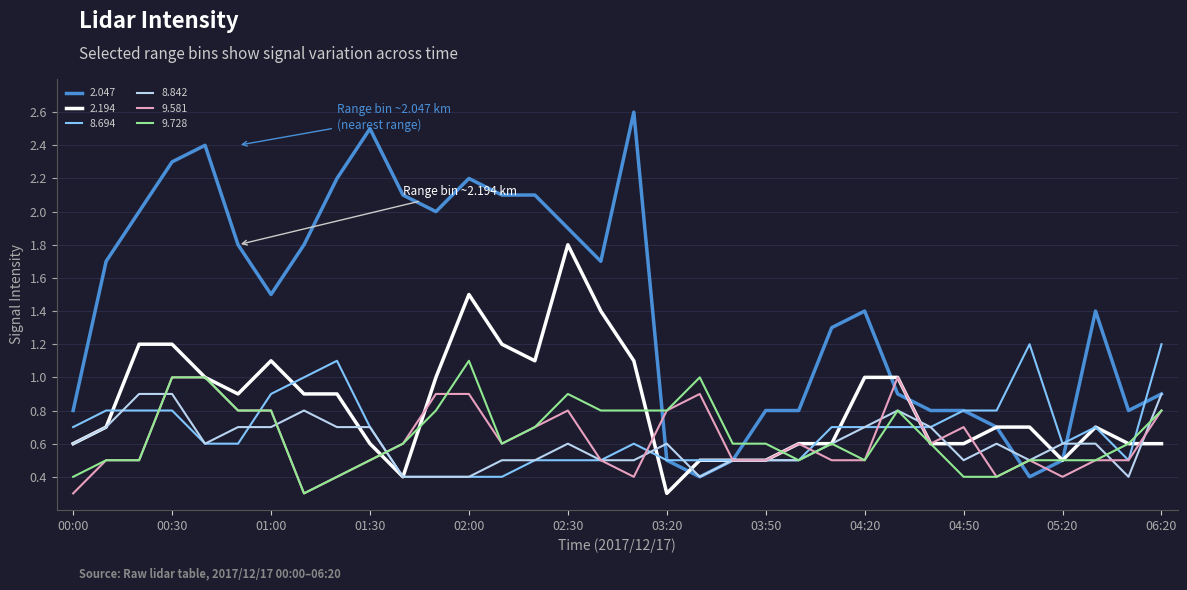

Which series has the largest total across all categories?

2.047